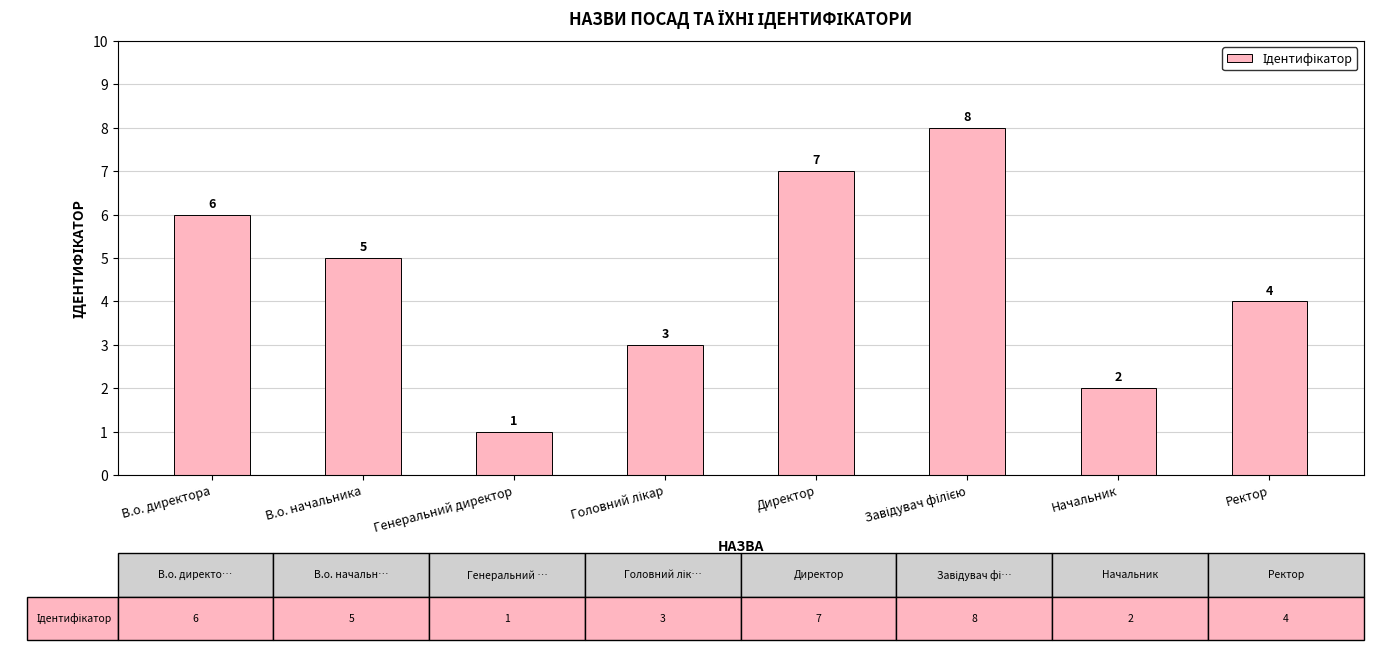

Is it true that the value at Ректор is 4?

True